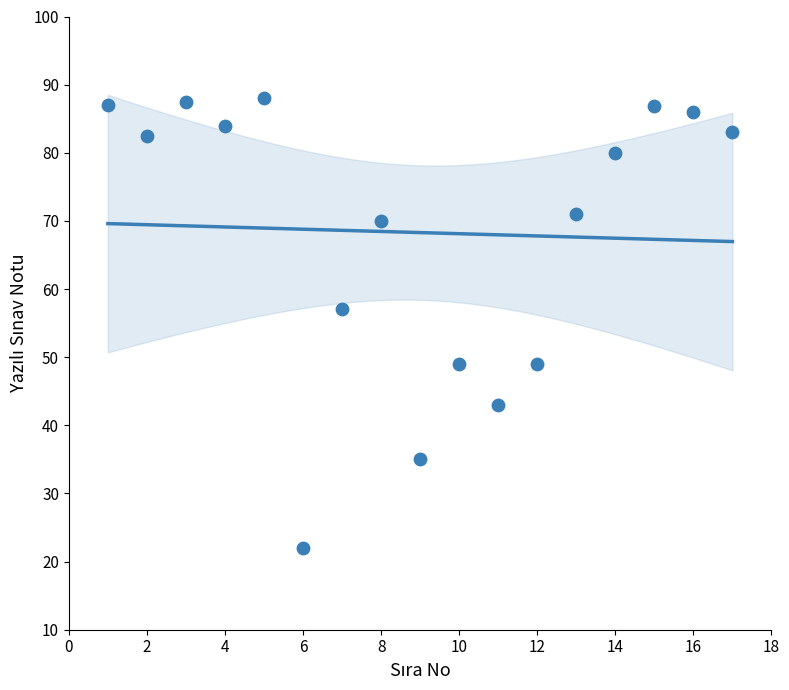

What Y value in the scatter plot is closest to 55?

57.0